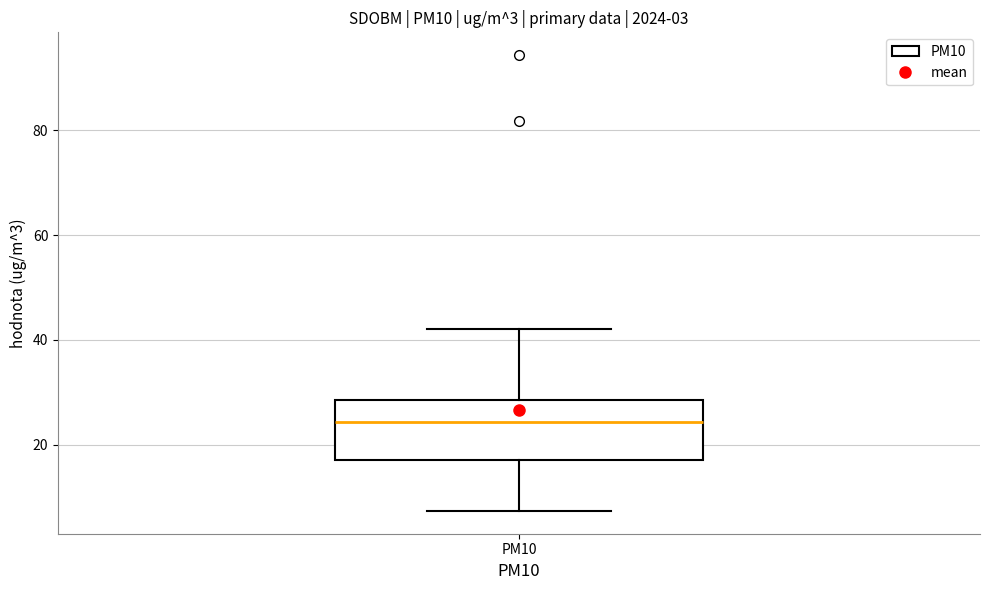

Where does the upper whisker of the box for PM10 end on the y-axis? The values are not printed on the chart, so give them approximately, as read against the axis.

42